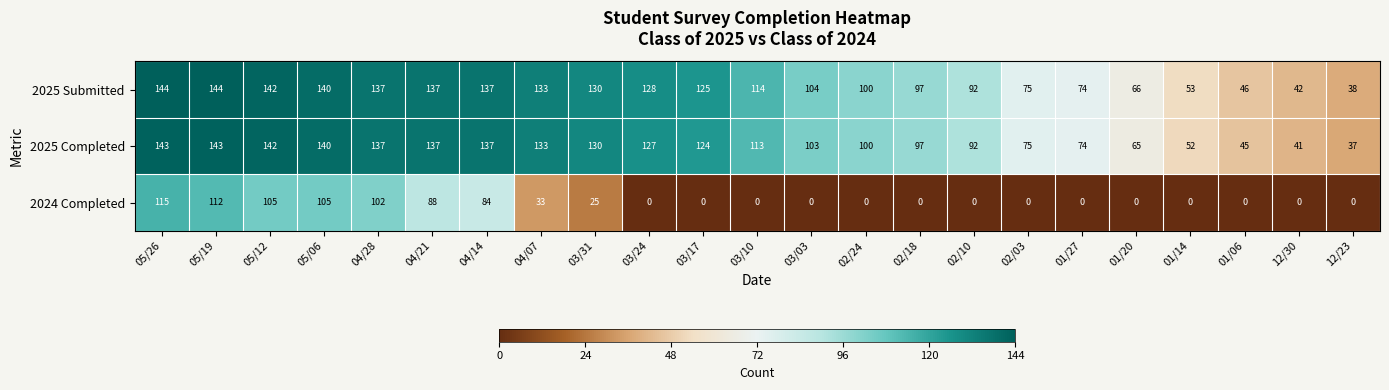

What is the total value across all series at 04/28?

376